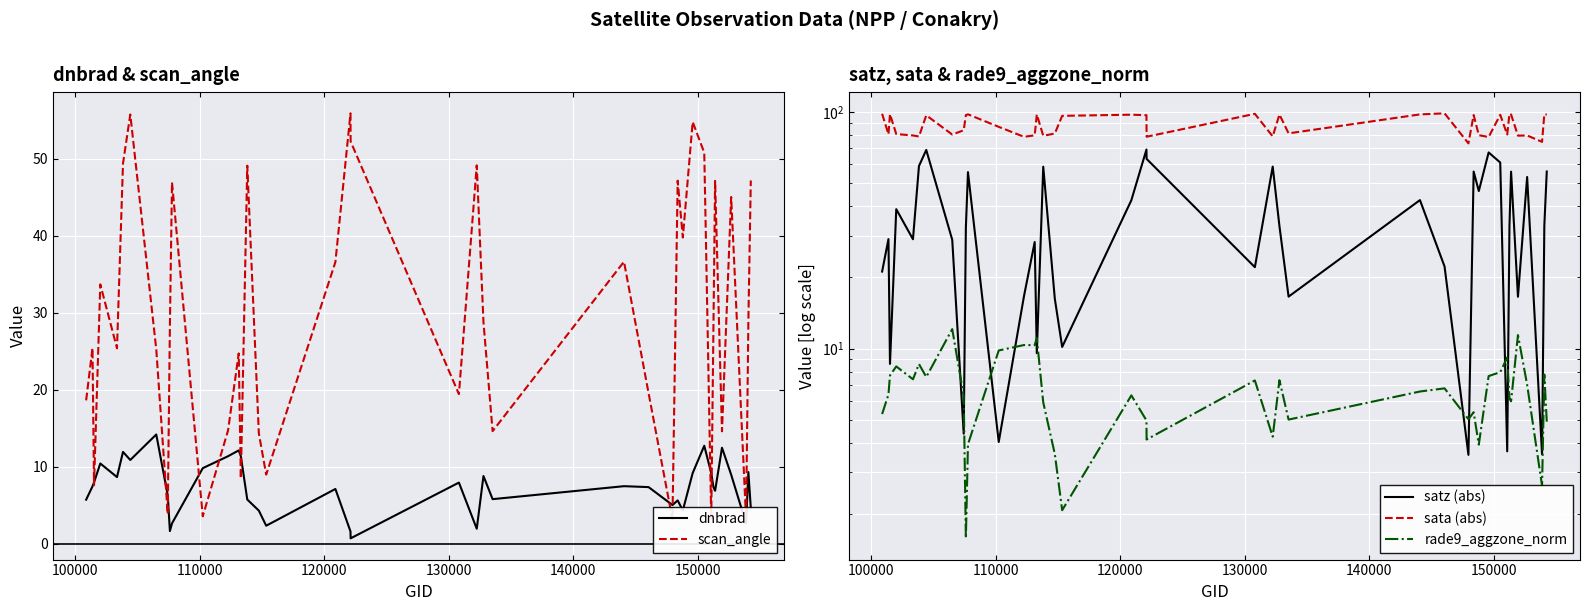

What is the average value of the rade9_aggzone_norm series?

6.7